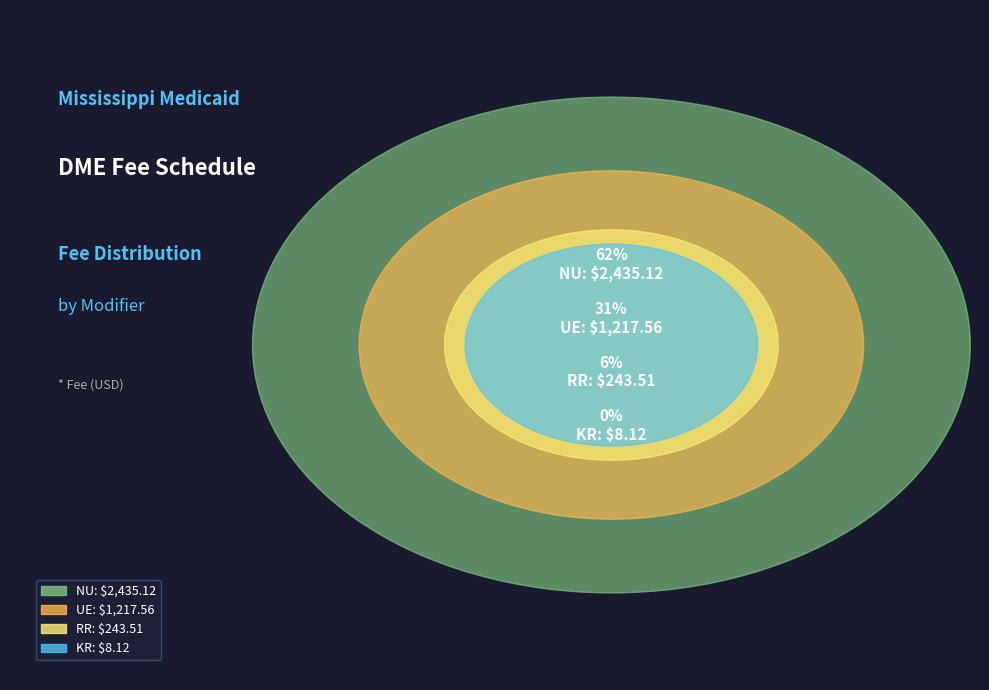

Does any single category account for the majority?

Yes